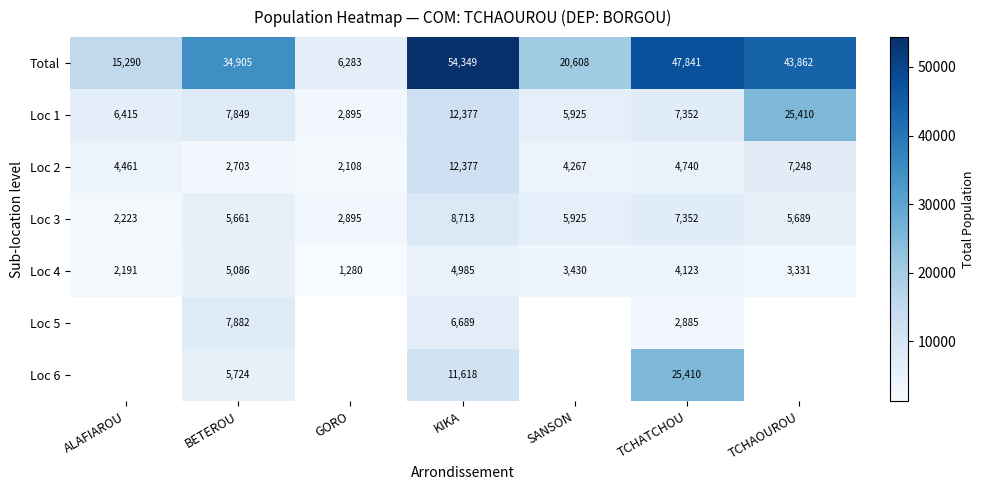

Which series changed the most between BETEROU and TCHATCHOU?

Loc 6